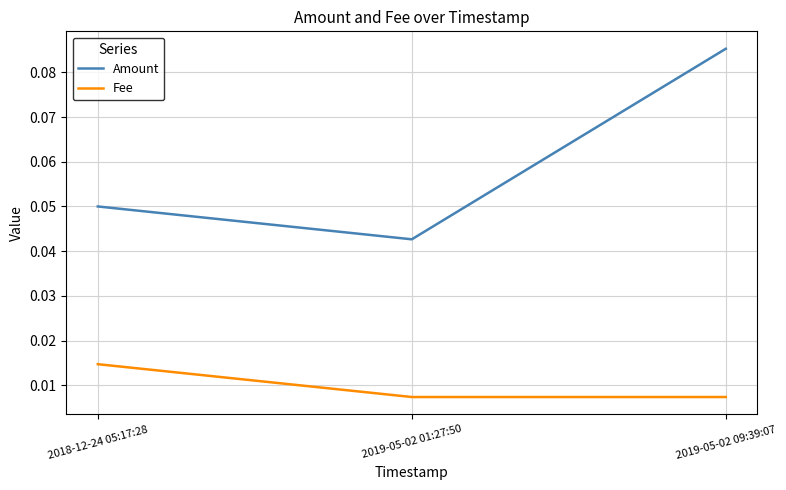

What position from the left is 2019-05-02 09:39:07?

3